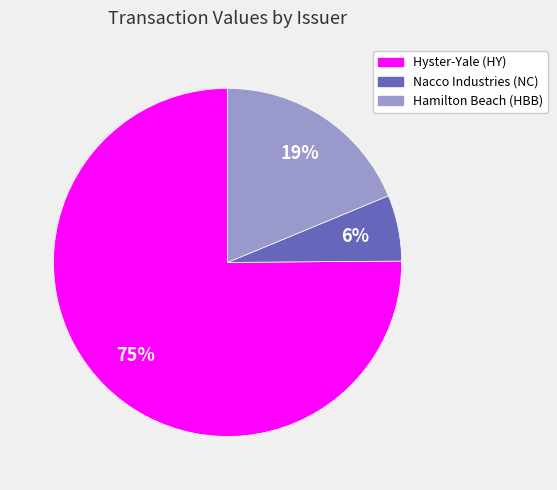

To the nearest percent, what percentage of the pie is Nacco Industries (NC)?

6%